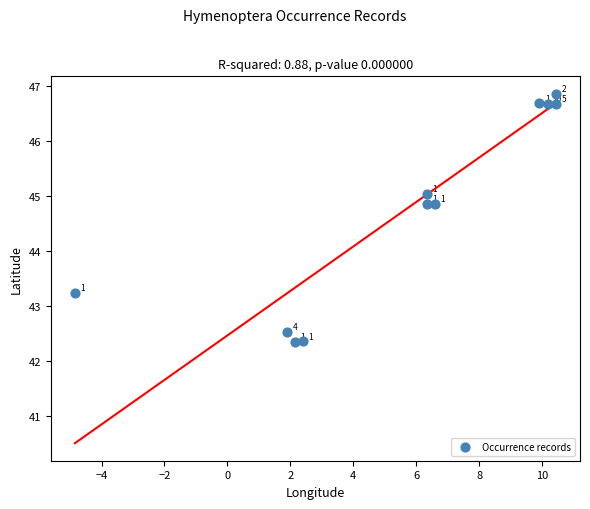

What Y value in the scatter plot is closest to 44?

43.2